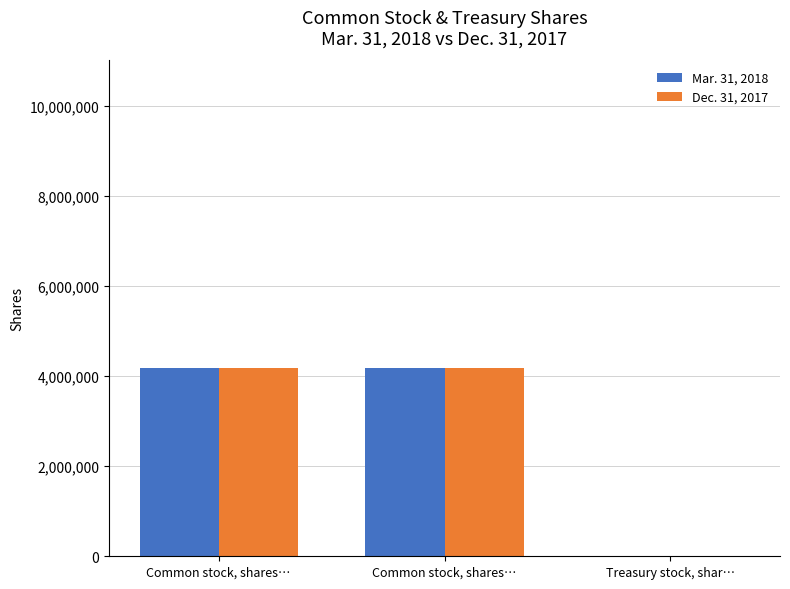

Are the bars horizontal?

No